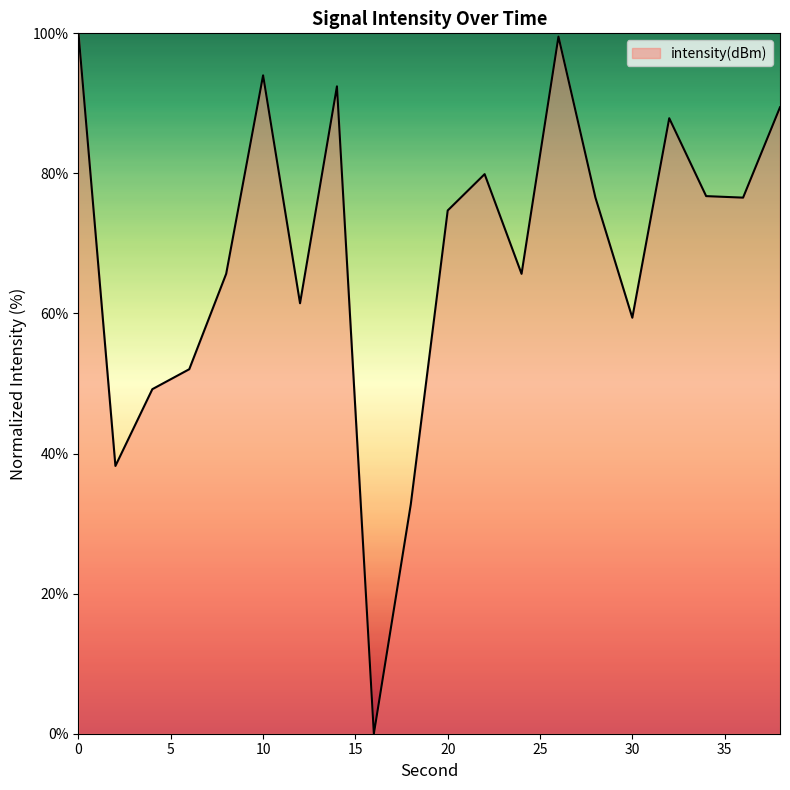

What is the sum of all values?

1372.2